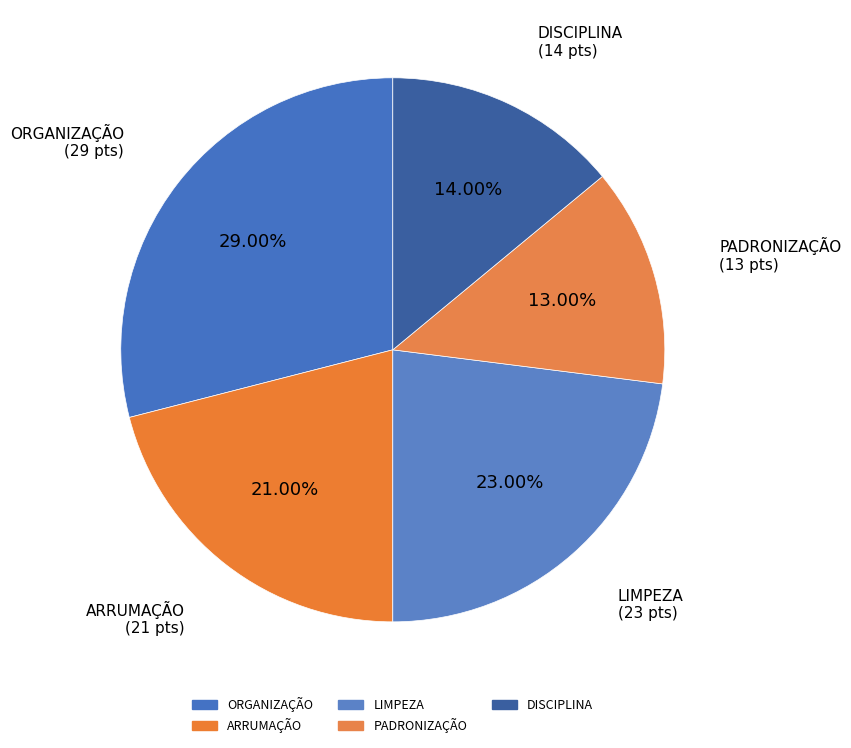

What is the smallest slice in the pie chart?

PADRONIZAÇÃO